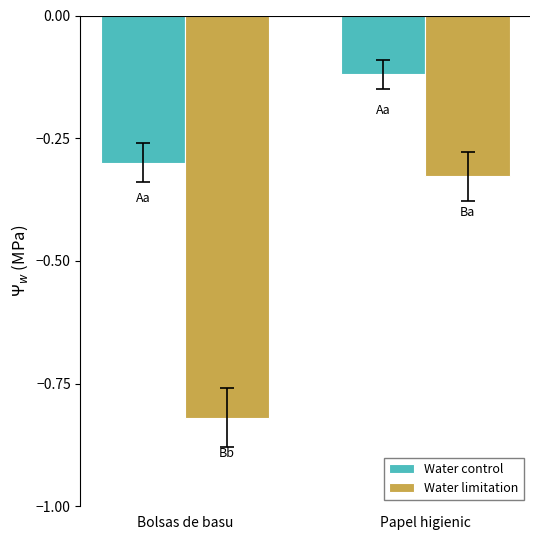

The value of Water control at Bolsas de basu is -0.3. True or false?

True